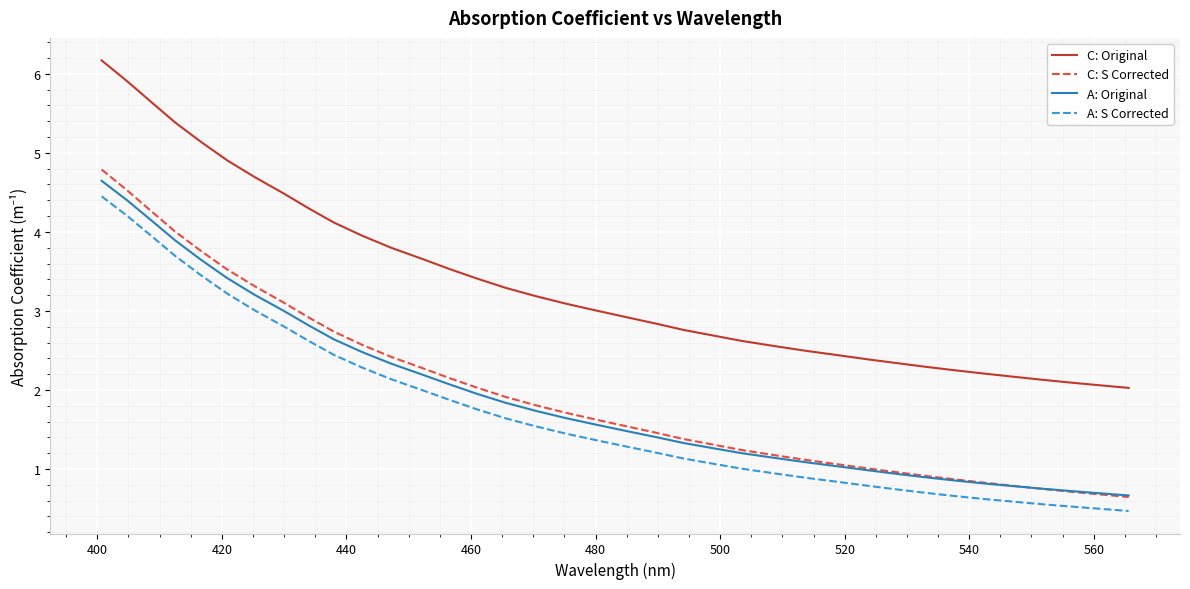

Reading left to right, what are all the values shown in this chart?

C: Original: 6.2	5.9	5.6	5.4	5.1	4.9	4.7	4.5	4.3	4.1	4.0	3.8	3.7	3.5	3.4	3.3	3.2	3.1	3.0	2.9	2.8	2.8	2.7	2.6	2.6	2.5	2.4	2.4	2.3	2.3	2.2	2.2	2.2	2.1	2.1	2.1	2.0
C: S Corrected: 4.8	4.5	4.3	4.0	3.8	3.5	3.3	3.1	2.9	2.7	2.6	2.4	2.3	2.1	2.0	1.9	1.8	1.7	1.6	1.5	1.5	1.4	1.3	1.2	1.2	1.1	1.1	1.0	1.0	0.9	0.9	0.8	0.8	0.7	0.7	0.7	0.6
A: Original: 4.6	4.4	4.1	3.9	3.7	3.4	3.2	3.0	2.8	2.6	2.5	2.3	2.2	2.1	1.9	1.8	1.7	1.6	1.6	1.5	1.4	1.3	1.3	1.2	1.1	1.1	1.0	1.0	0.9	0.9	0.9	0.8	0.8	0.8	0.7	0.7	0.7
A: S Corrected: 4.5	4.2	3.9	3.7	3.5	3.2	3.0	2.8	2.6	2.4	2.3	2.1	2.0	1.9	1.8	1.6	1.5	1.4	1.4	1.3	1.2	1.1	1.1	1.0	0.9	0.9	0.8	0.8	0.7	0.7	0.7	0.6	0.6	0.6	0.5	0.5	0.5